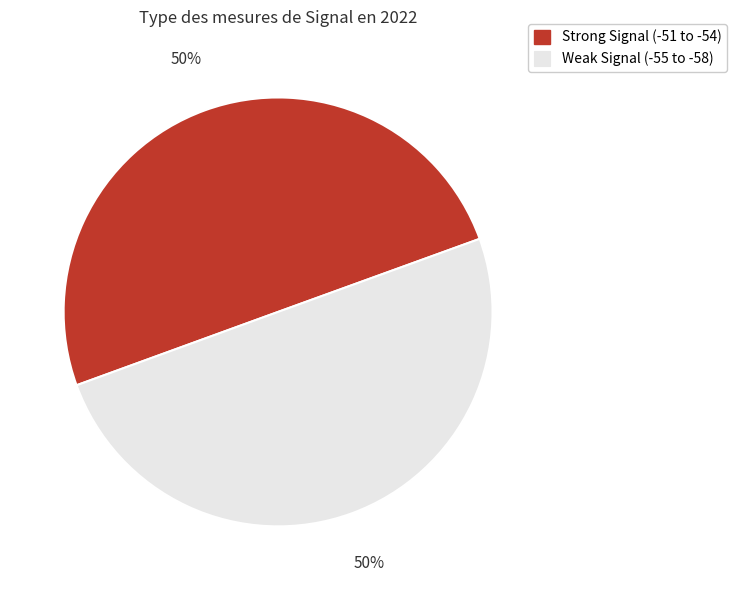

How many segments does this pie chart have?

2